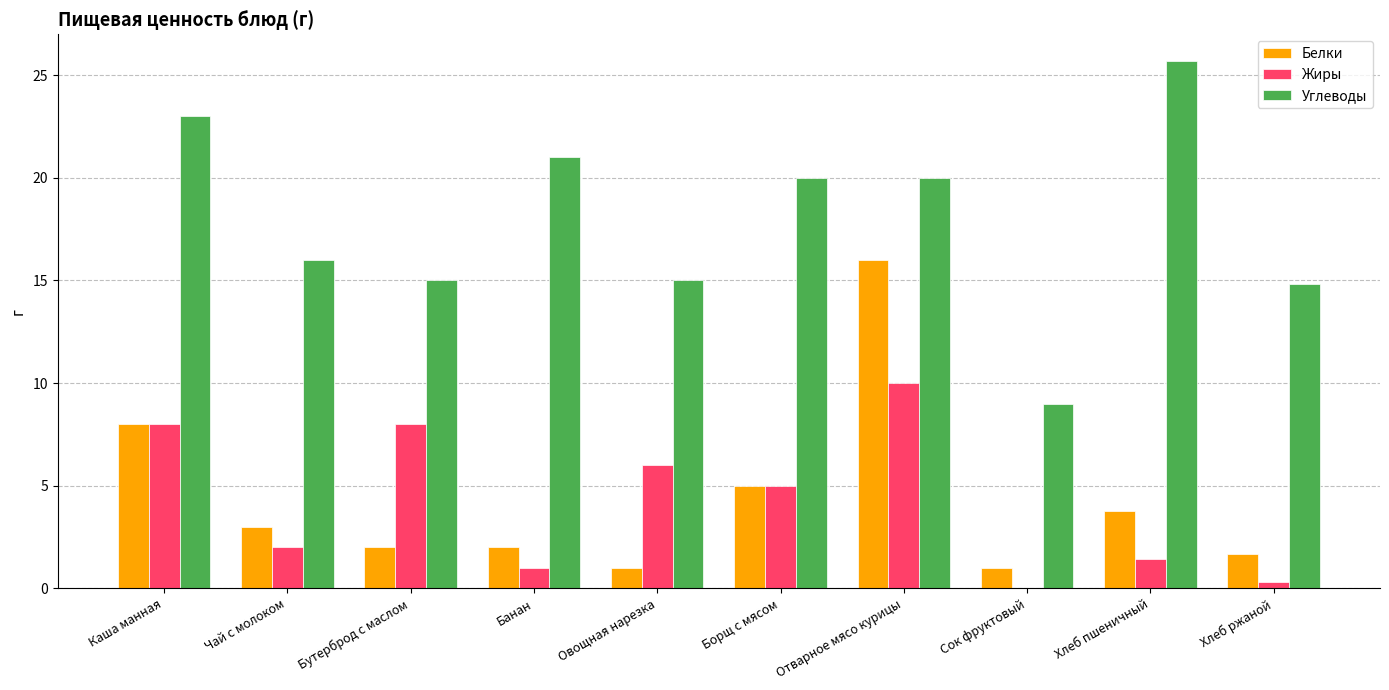

What is the greatest value displayed?

25.7